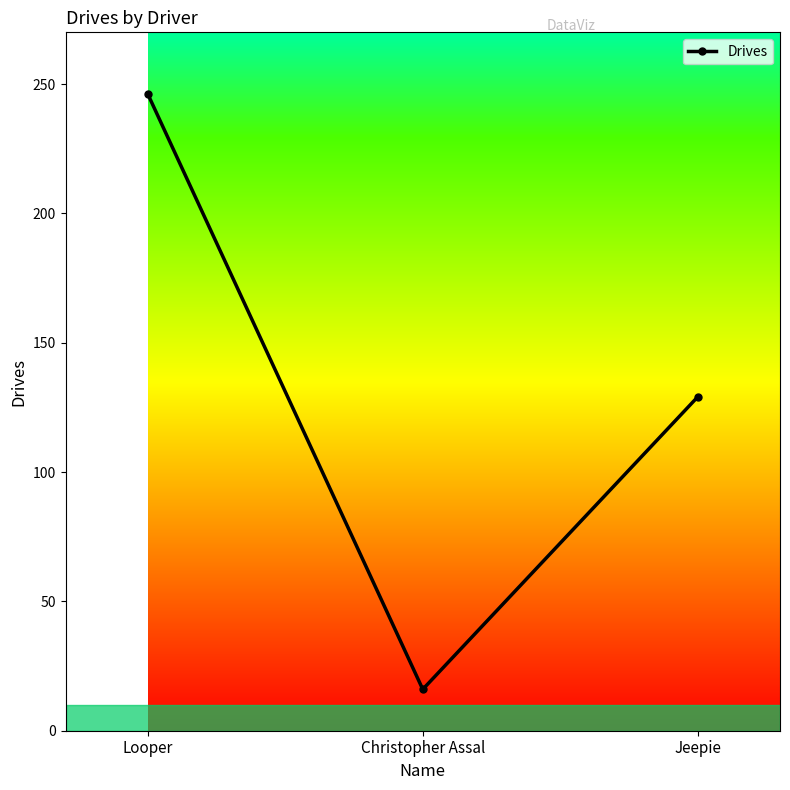

True or false: the data shows 16 at Christopher Assal.

True